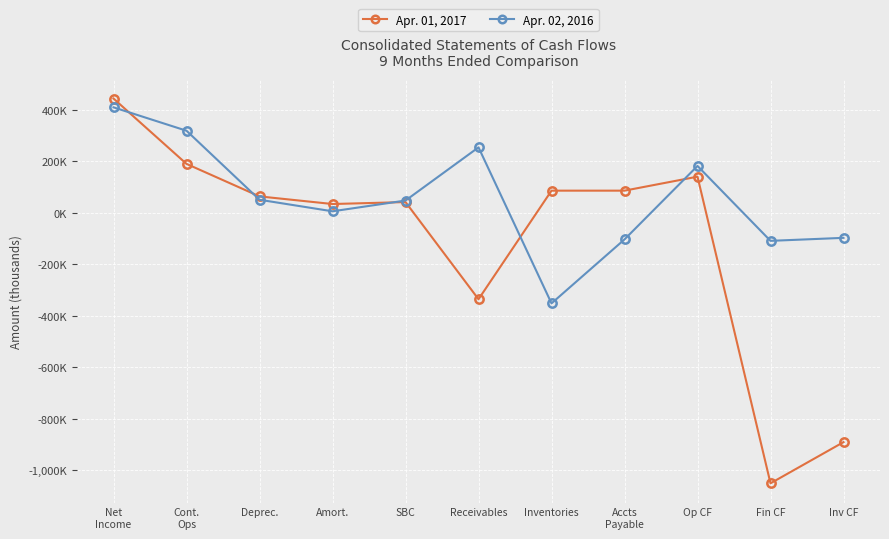

What is the average value of the Apr. 02, 2016 series?

55306